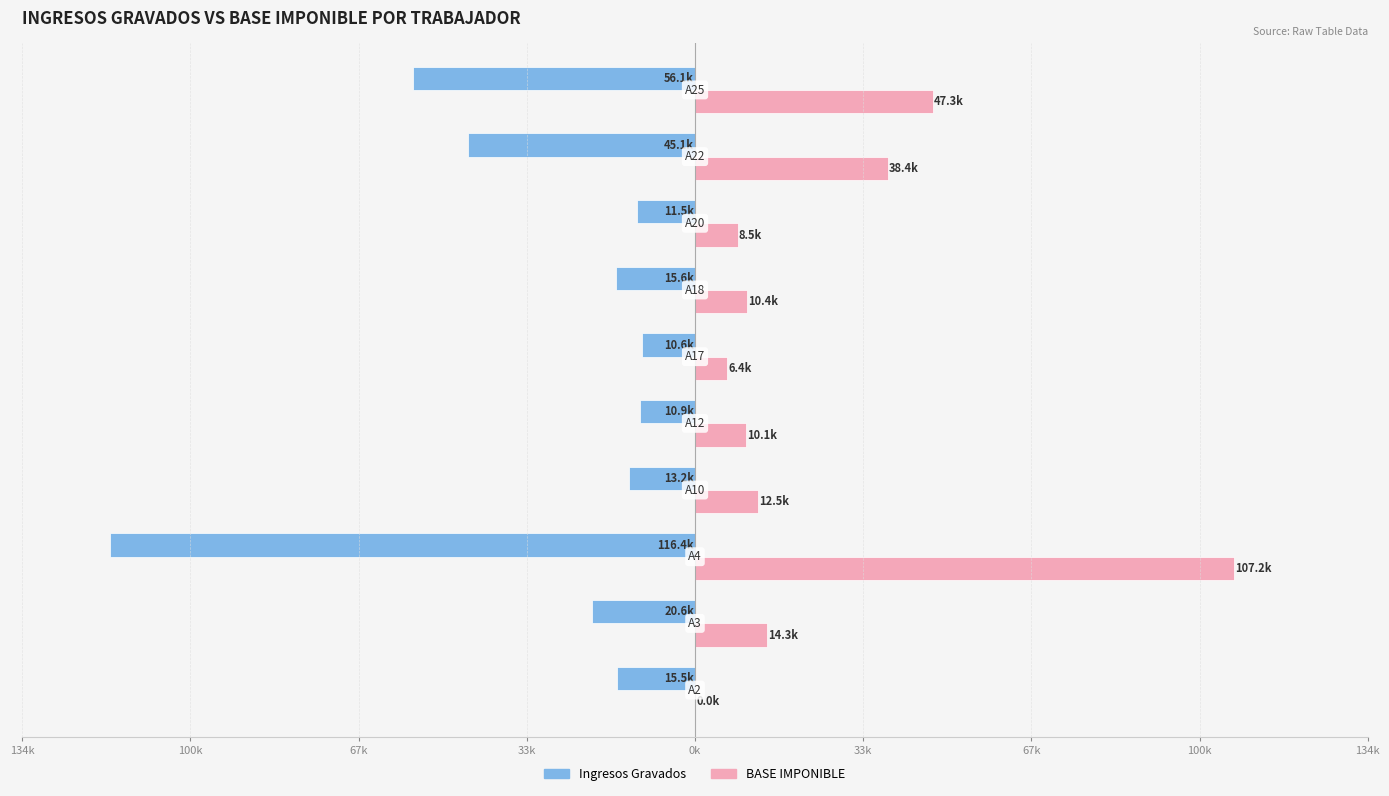

Which series has the widest spread of values?

BASE IMPONIBLE